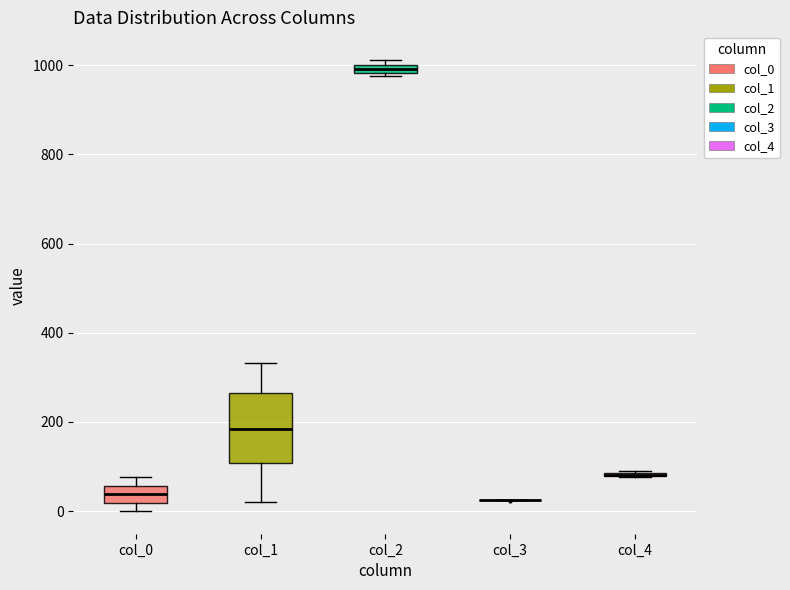

Which box is the tallest, from its lower edge to its upper edge?

col_1